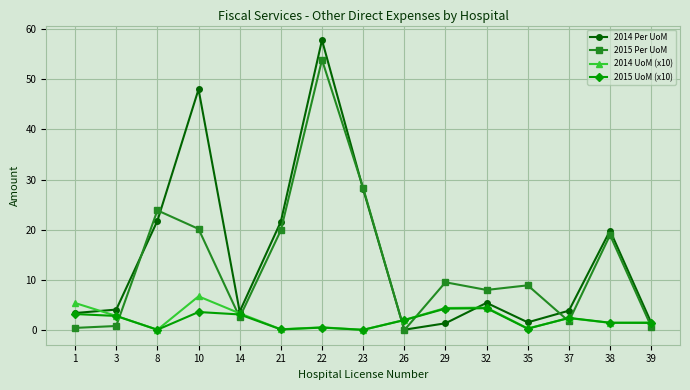

At how many categories does at least one series exceed 19?

6